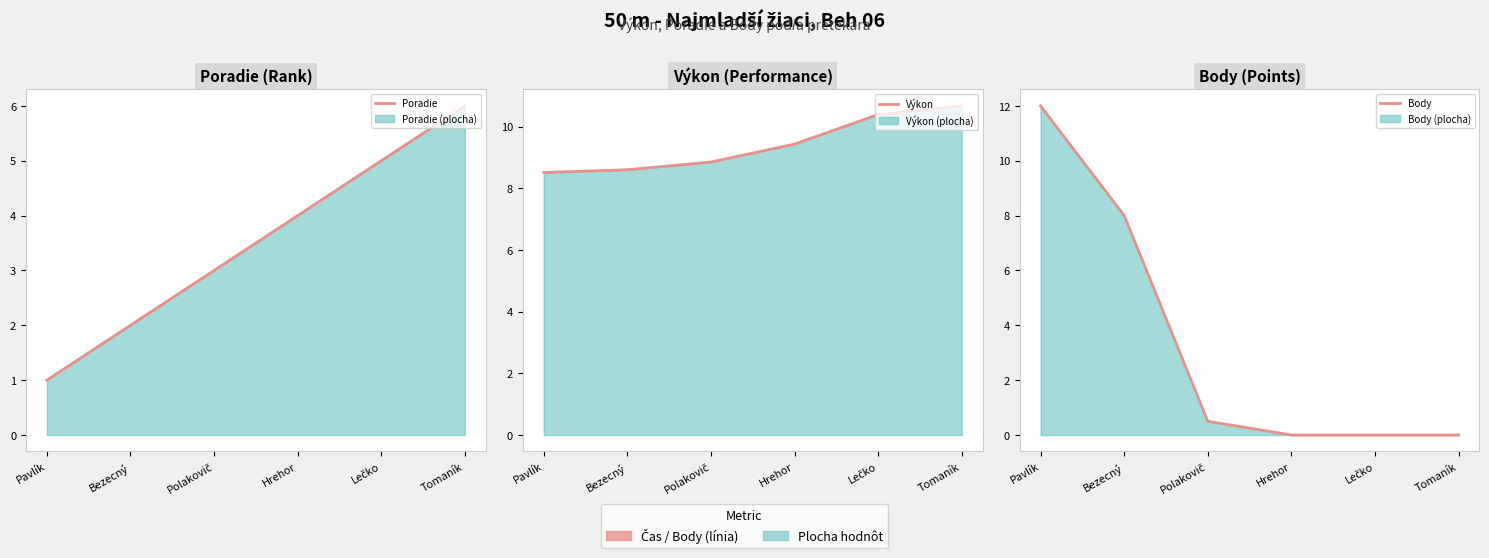

Which category has the lowest value in the Výkon series?

Pavlík